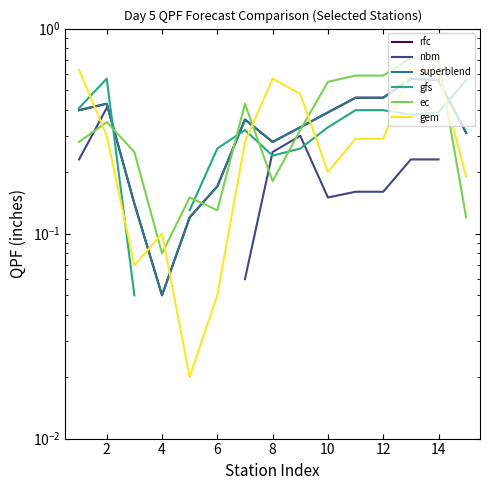

Is the value of gem at 14 greater than the value of ec at 14?

No